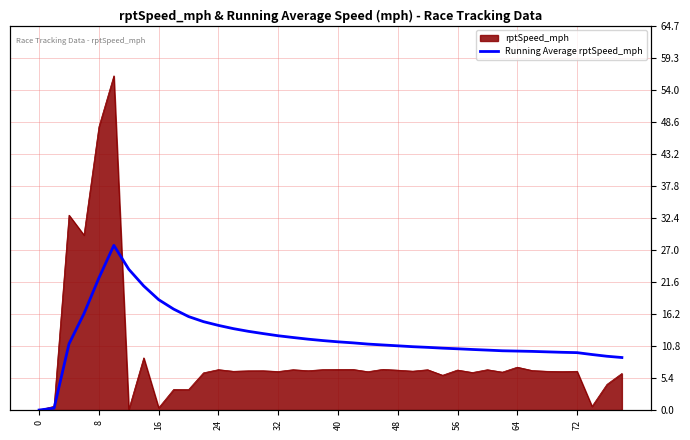

How many values are below 11?

19